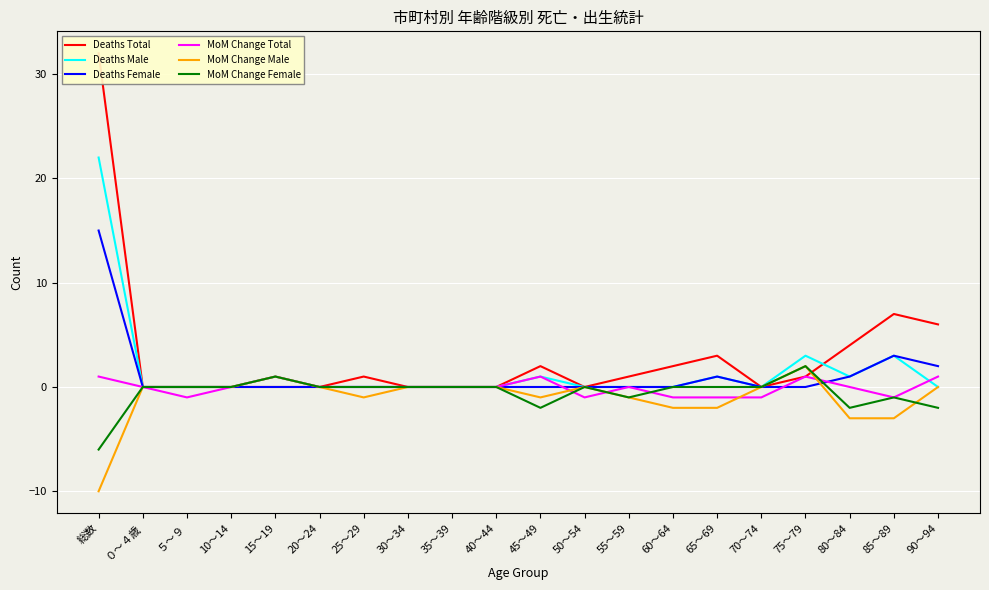

Reading right to left, transcribe all the data shown in this chart.

Deaths Total: 90～94=6	85～89=7	80～84=4	75～79=1	70～74=0	65～69=3	60～64=2	55～59=1	50～54=0	45～49=2	40～44=0	35～39=0	30～34=0	25～29=1	20～24=0	15～19=0	10～14=0	５～９=0	０～４歳=0	総数=32
Deaths Male: 90～94=0	85～89=3	80～84=1	75～79=3	70～74=0	65～69=1	60～64=0	55～59=0	50～54=0	45～49=1	40～44=0	35～39=0	30～34=0	25～29=0	20～24=0	15～19=1	10～14=0	５～９=0	０～４歳=0	総数=22
Deaths Female: 90～94=2	85～89=3	80～84=1	75～79=0	70～74=0	65～69=1	60～64=0	55～59=0	50～54=0	45～49=0	40～44=0	35～39=0	30～34=0	25～29=0	20～24=0	15～19=0	10～14=0	５～９=0	０～４歳=0	総数=15
MoM Change Total: 90～94=1	85～89=-1	80～84=0	75～79=1	70～74=-1	65～69=-1	60～64=-1	55～59=0	50～54=-1	45～49=1	40～44=0	35～39=0	30～34=0	25～29=0	20～24=0	15～19=1	10～14=0	５～９=-1	０～４歳=0	総数=1
MoM Change Male: 90～94=0	85～89=-3	80～84=-3	75～79=2	70～74=0	65～69=-2	60～64=-2	55～59=-1	50～54=0	45～49=-1	40～44=0	35～39=0	30～34=0	25～29=-1	20～24=0	15～19=1	10～14=0	５～９=0	０～４歳=0	総数=-10
MoM Change Female: 90～94=-2	85～89=-1	80～84=-2	75～79=2	70～74=0	65～69=0	60～64=0	55～59=-1	50～54=0	45～49=-2	40～44=0	35～39=0	30～34=0	25～29=0	20～24=0	15～19=1	10～14=0	５～９=0	０～４歳=0	総数=-6